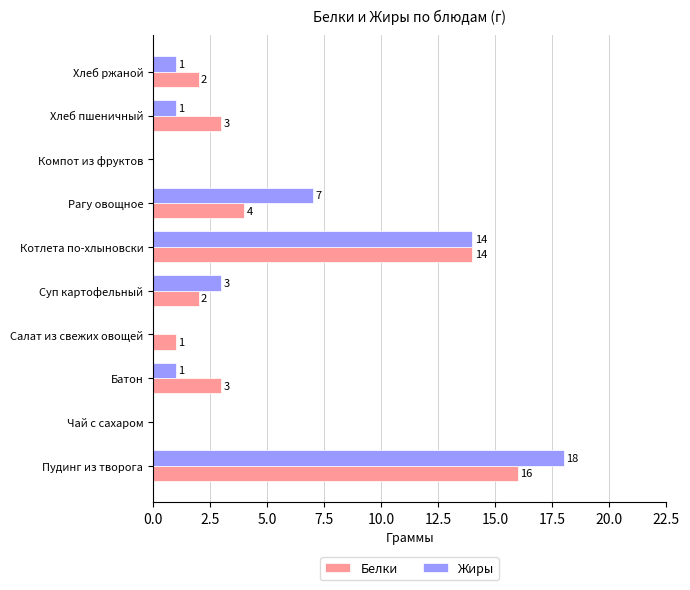

Which series changed the most between Чай с сахаром and Хлеб ржаной?

Белки